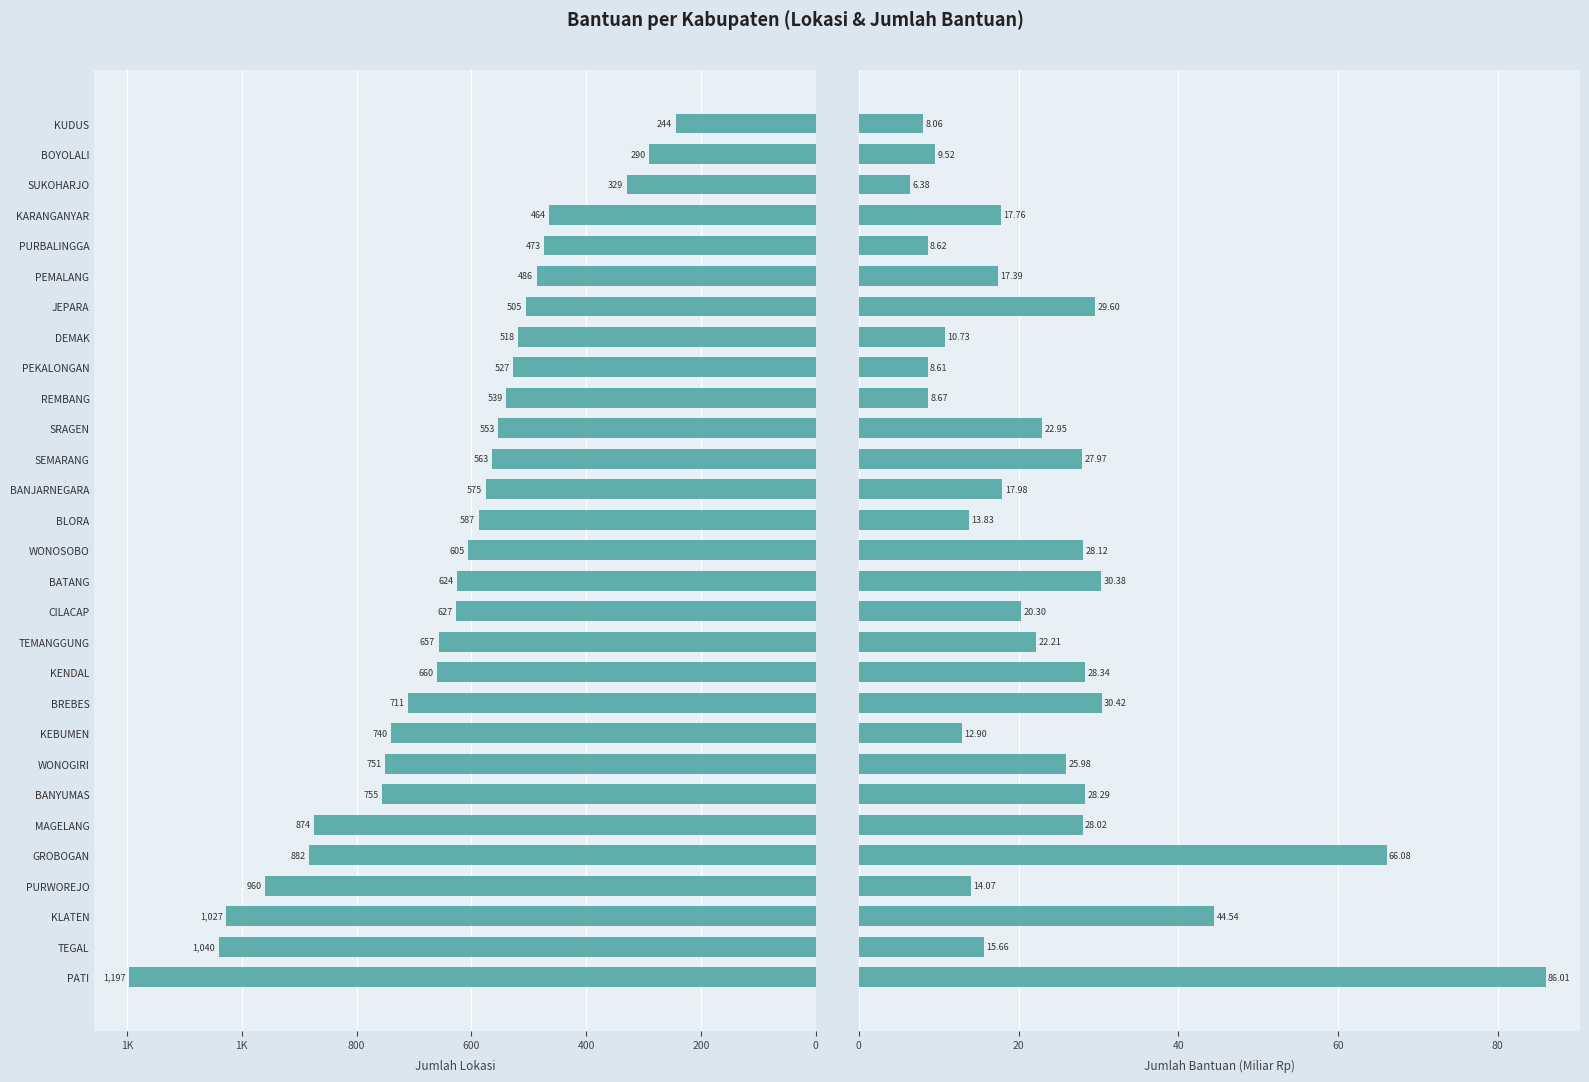

What is the minimum value for Bantuan (Miliar Rp)?

6.4